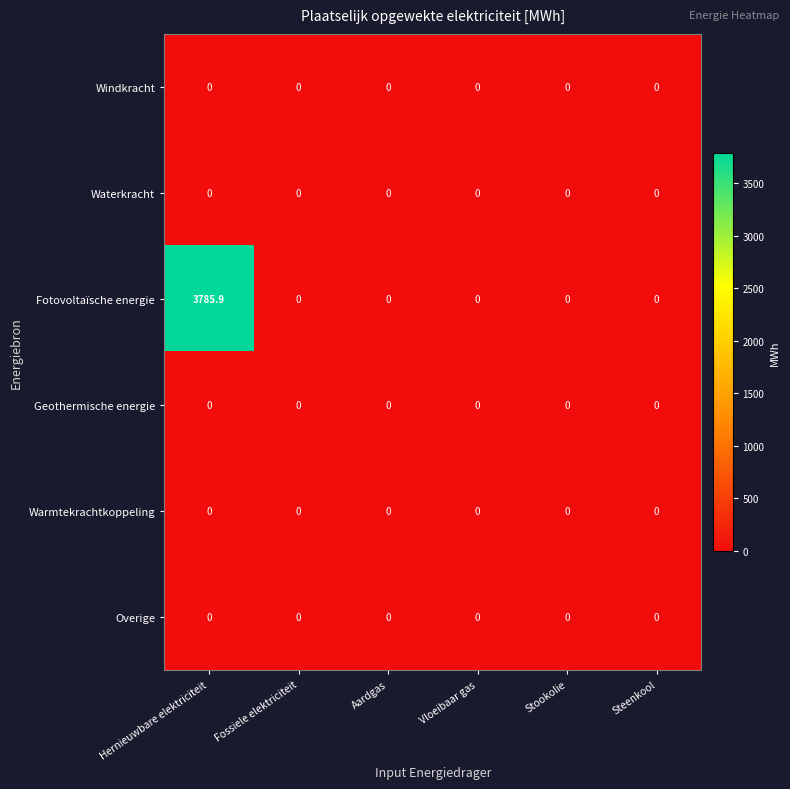

Which category has the highest value in the Fotovoltaïsche energie series?

Hernieuwbare elektriciteit